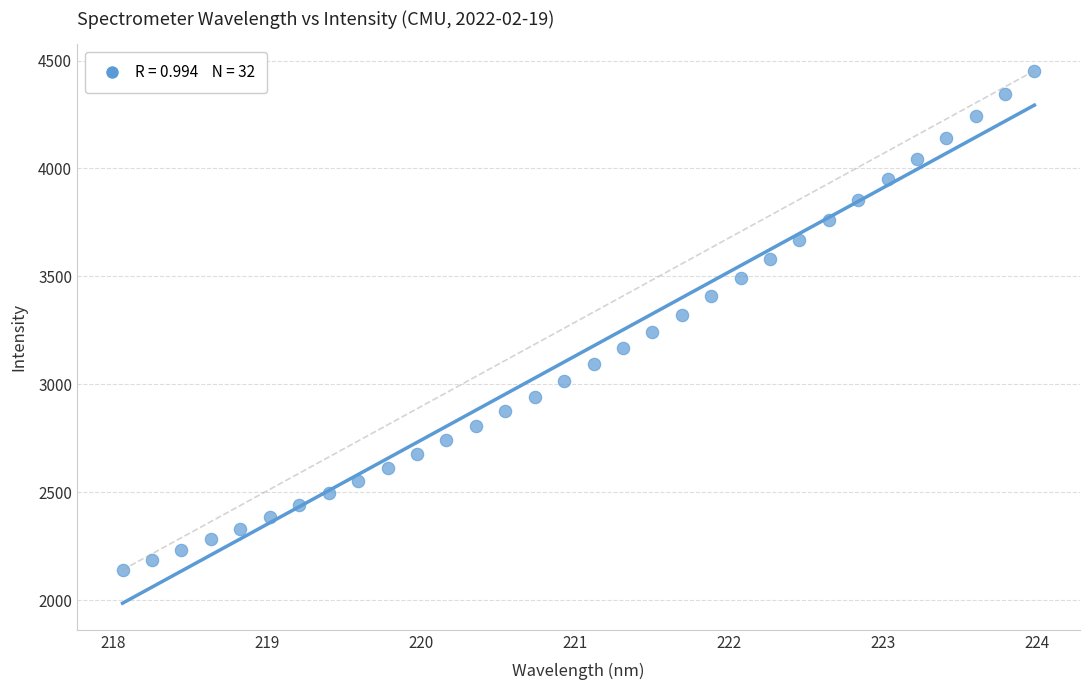

What is the range of Y values (max minus min)?

2311.5